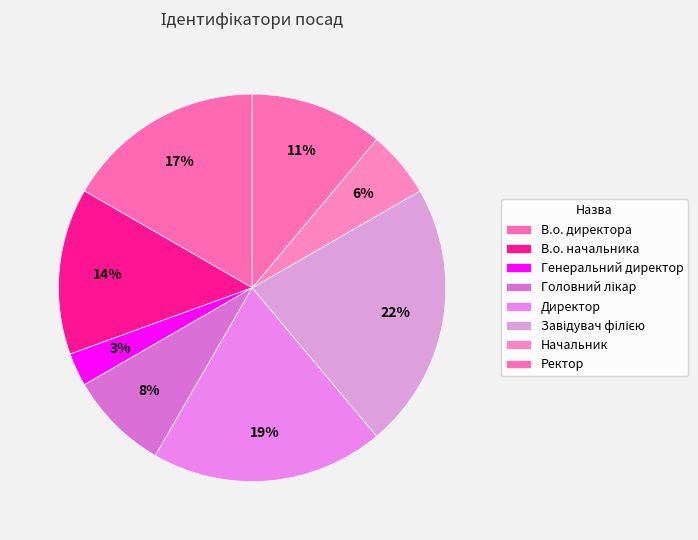

The Генеральний директор slice represents 11% of the pie. True or false?

False